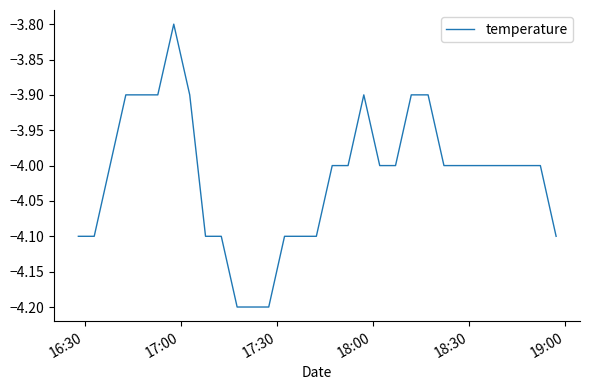

What is the minimum value shown in the chart?

-4.2